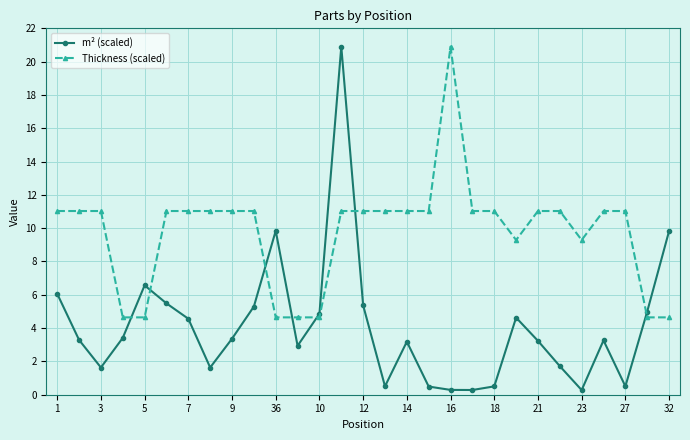

Which series has the largest total across all categories?

Thickness (scaled)